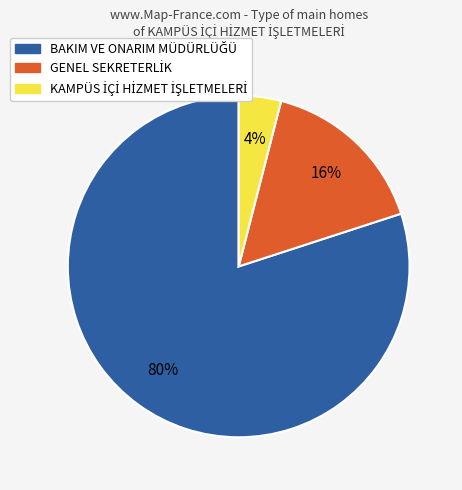

Is there a majority slice in this chart?

Yes